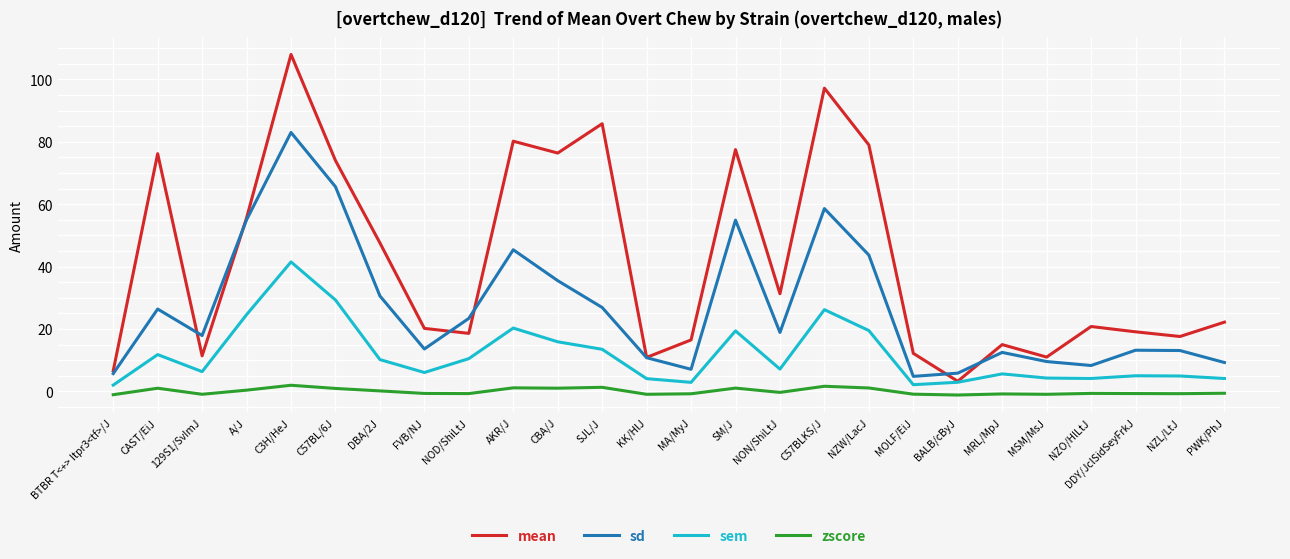

How many categories are shown in the chart?

26